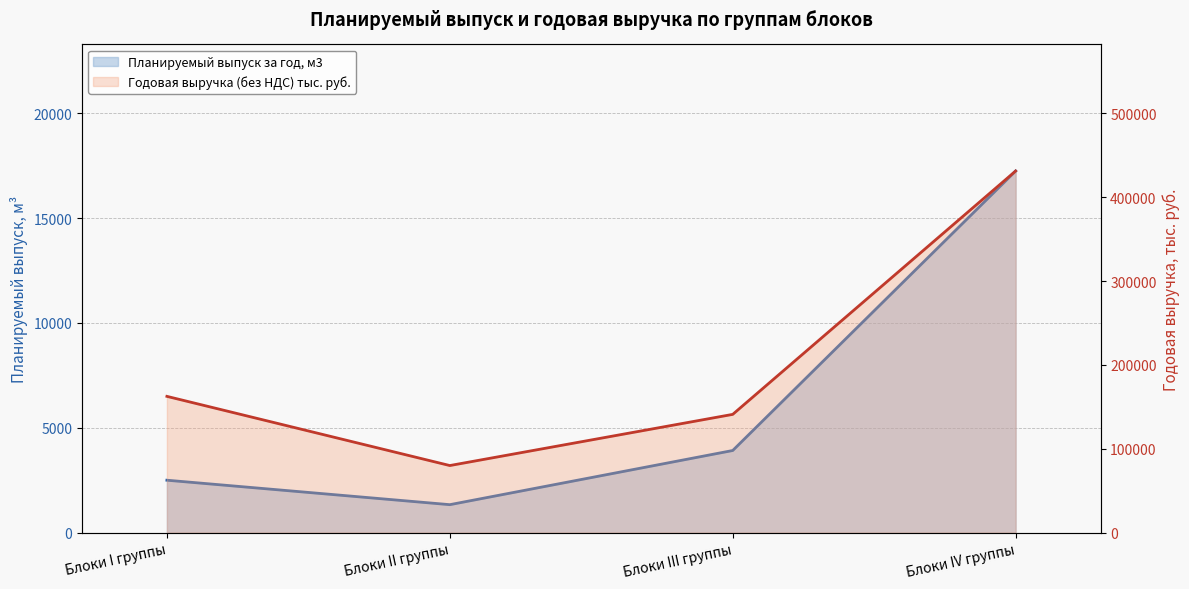

What is the sum of all Годовая выручка (без НДС) тыс. руб. (линия) values?

814742